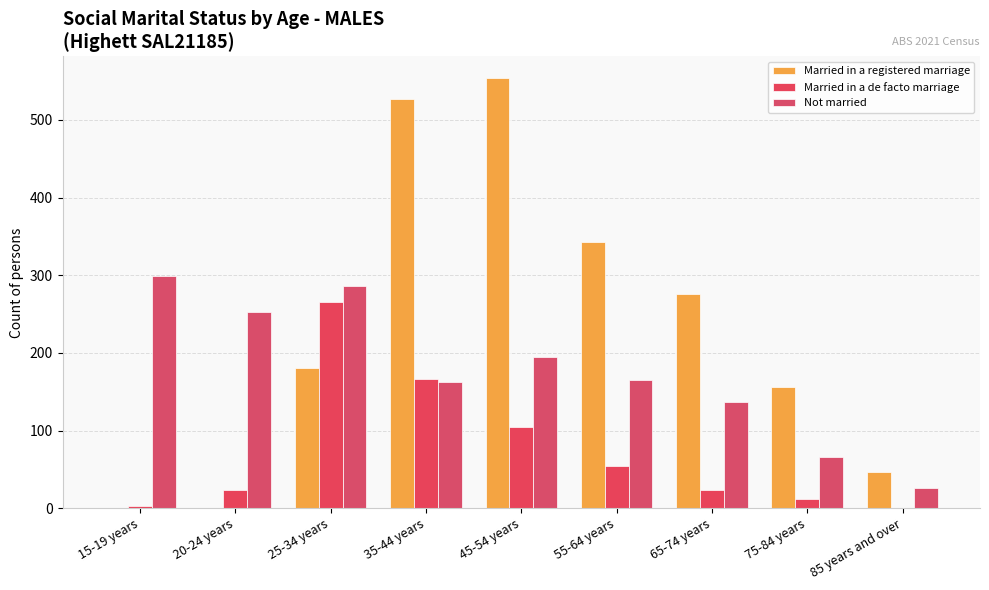

True or false: Married in a de facto marriage has a value of 55 at 55-64 years.

True